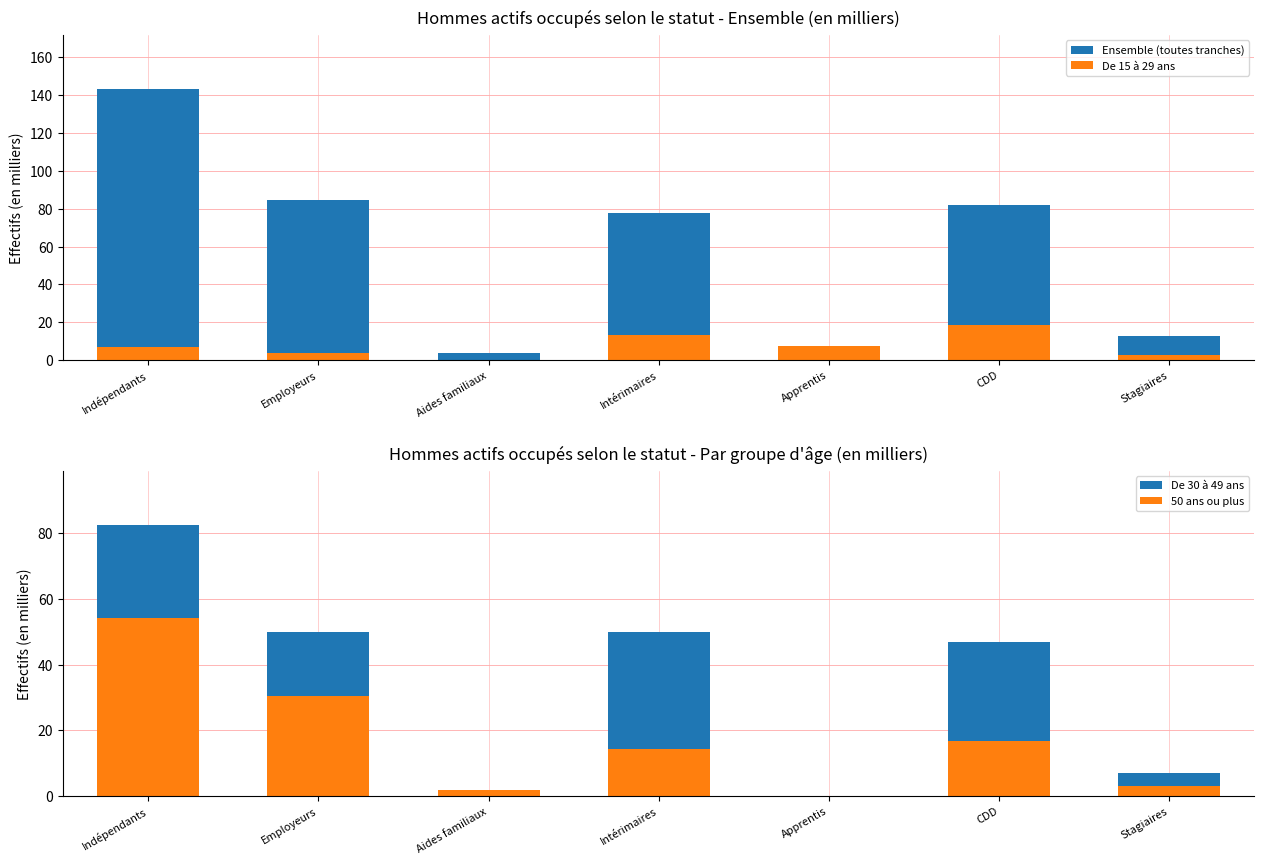

Reading left to right, extract all data points from this chart.

Ensemble (toutes tranches): Indépendants=143.3	Employeurs=84.4	Aides familiaux=3.7	Intérimaires=77.6	Apprentis=7.5	CDD=82.1	Stagiaires=12.6
De 15 à 29 ans: Indépendants=6.7	Employeurs=3.9	Aides familiaux=0.2	Intérimaires=13.3	Apprentis=7.5	CDD=18.6	Stagiaires=2.5
De 30 à 49 ans: Indépendants=82.5	Employeurs=50.1	Aides familiaux=1.6	Intérimaires=49.8	Apprentis=0.0	CDD=46.8	Stagiaires=6.9
50 ans ou plus: Indépendants=54.1	Employeurs=30.4	Aides familiaux=1.9	Intérimaires=14.4	Apprentis=0.0	CDD=16.7	Stagiaires=3.2